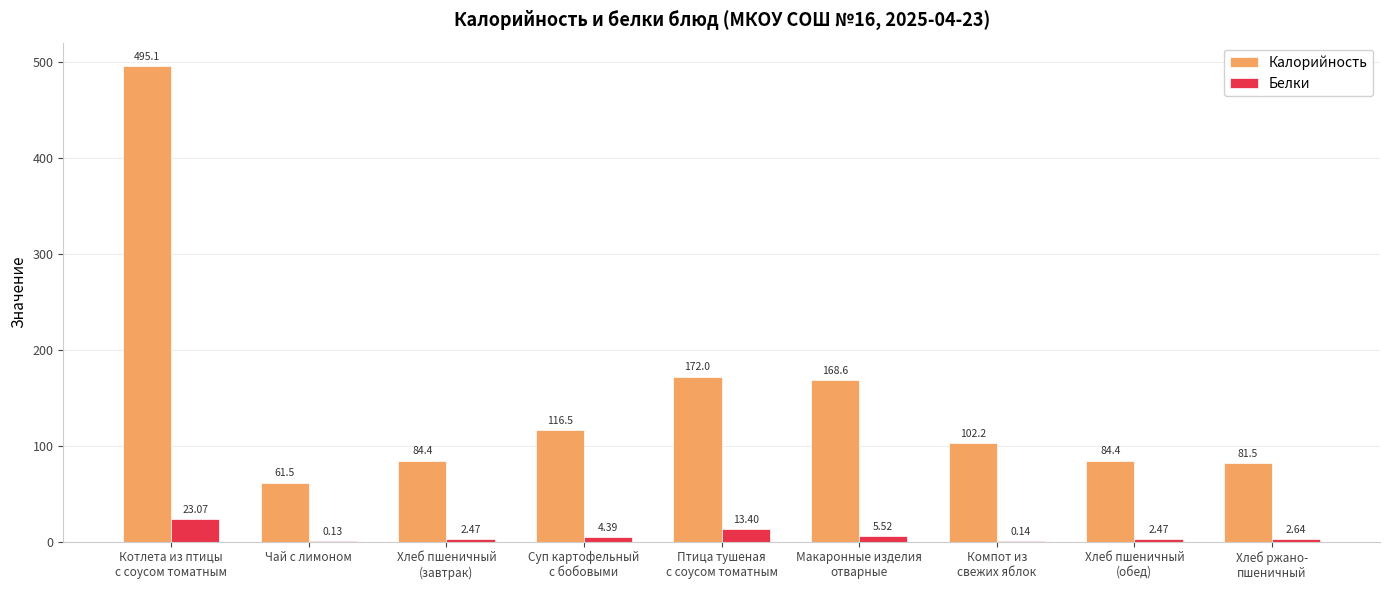

Which series has the largest total across all categories?

Калорийность